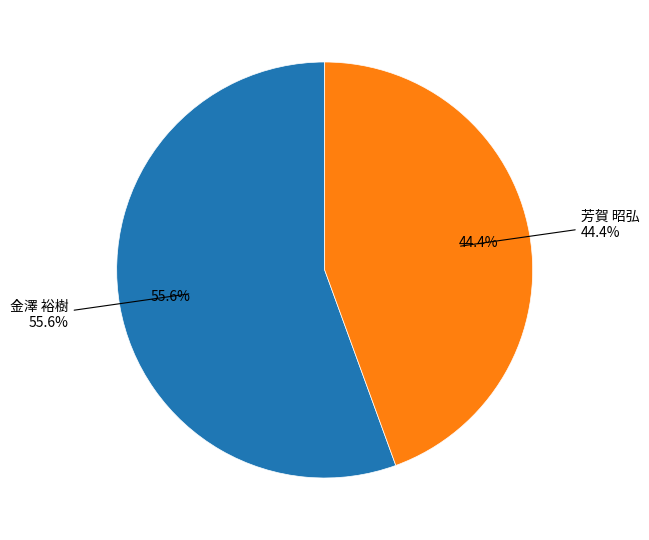

What is the smallest slice in the pie chart?

芳賀 昭弘